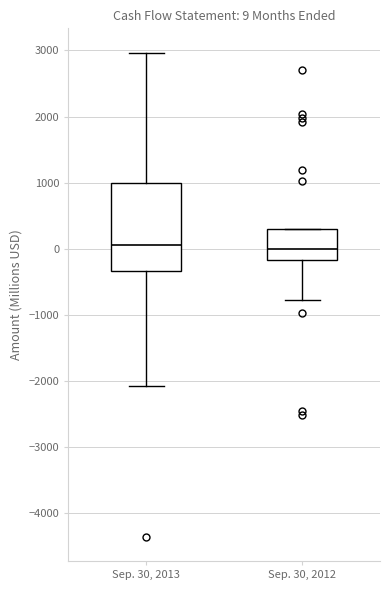

Comparing the boxes themselves (not the whiskers), which one is the tallest?

Sep. 30, 2013